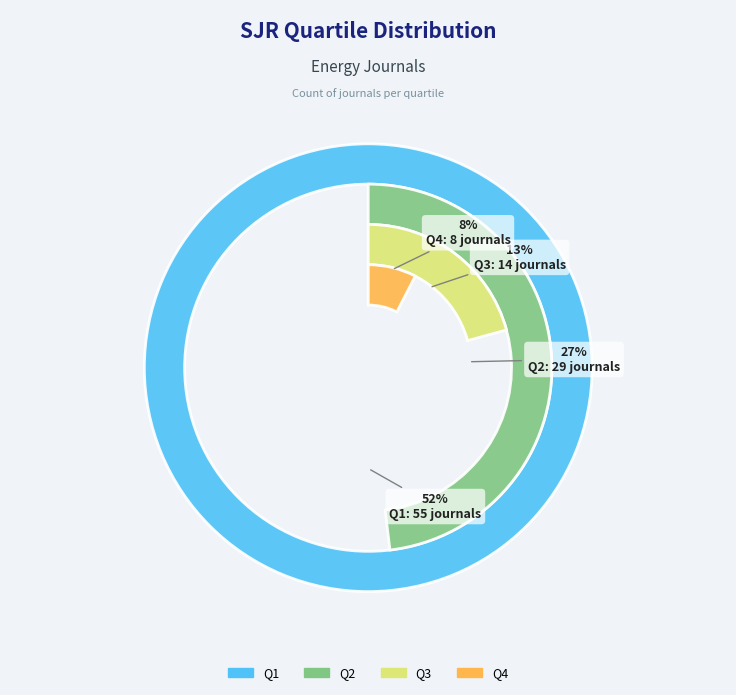

What is the total percentage of Q3 and Q4?

20.8%